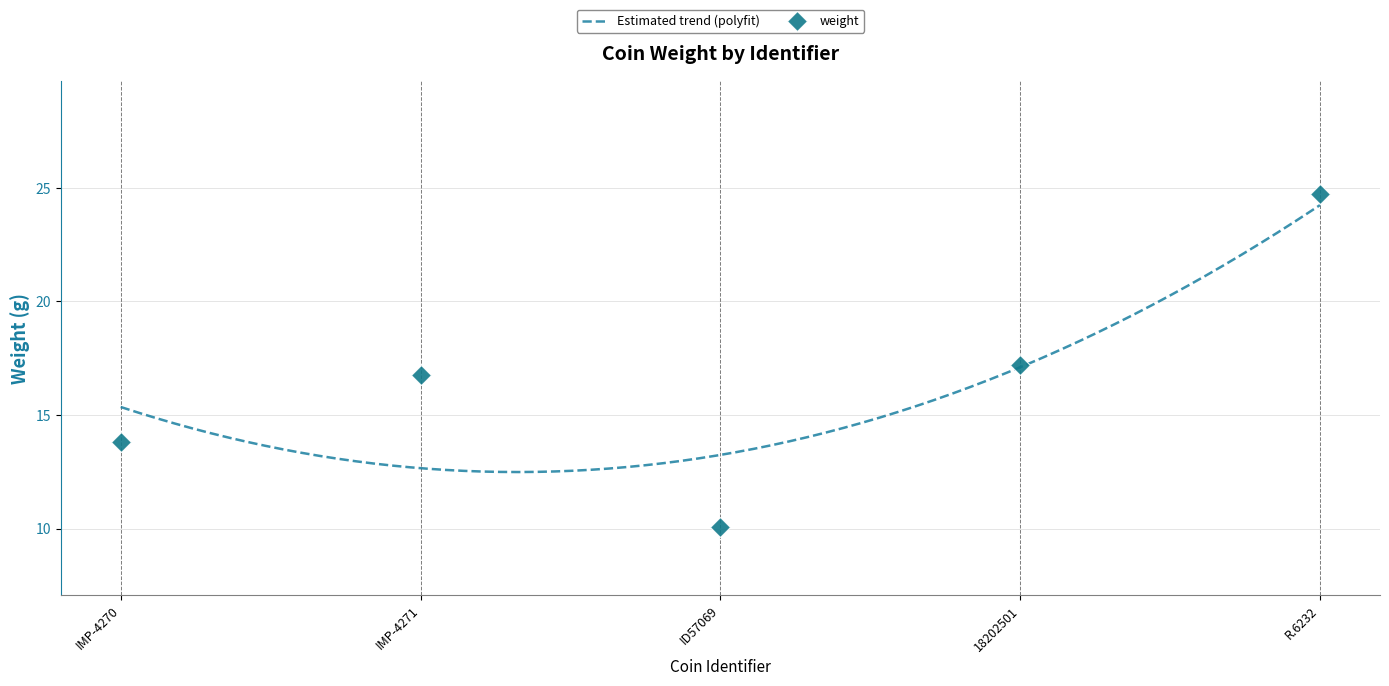

How many values exceed 16?

3